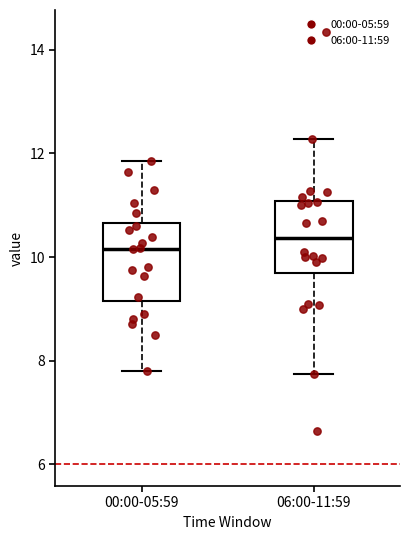

Where does the lower whisker of the box for 00:00-05:59 end on the y-axis? The values are not printed on the chart, so give them approximately, as read against the axis.

7.8